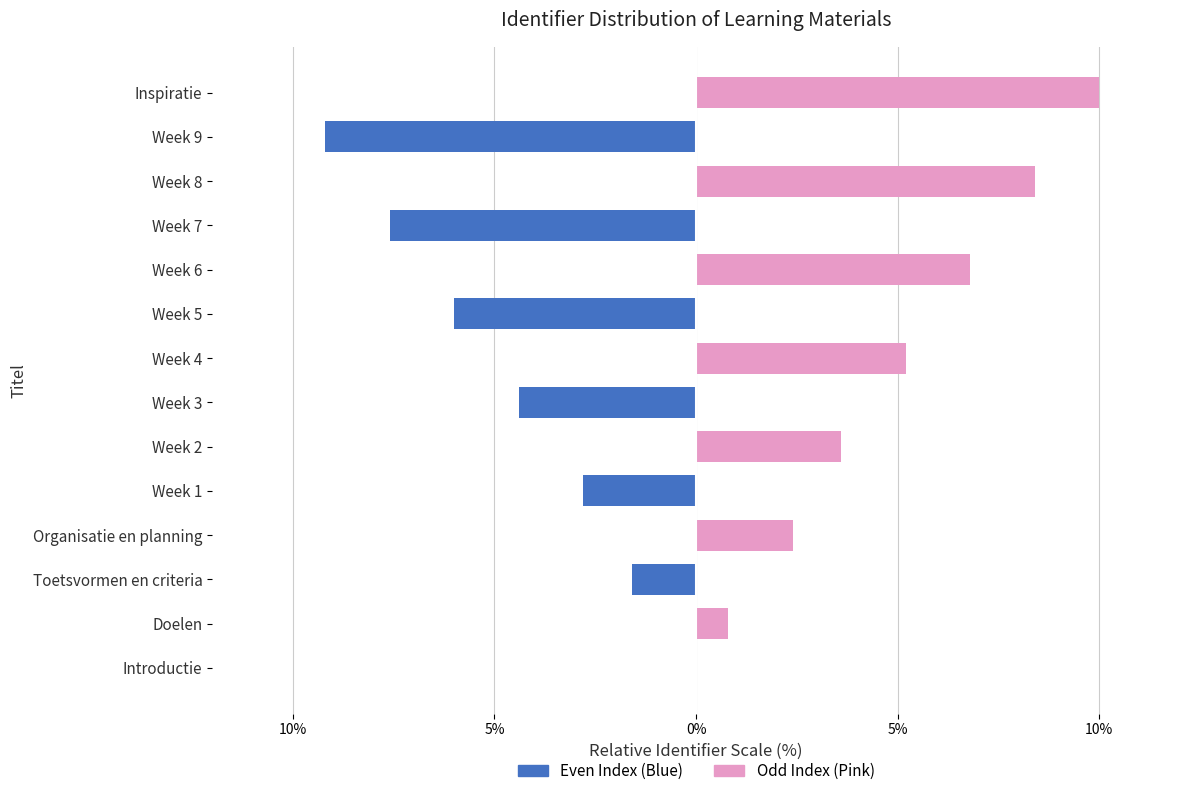

Reading left to right, list all the values displayed in this chart.

Even Index (Blue): 0.0	0.0	-1.6	0.0	-2.8	0.0	-4.4	0.0	-6.0	0.0	-7.6	0.0	-9.2	0.0
Odd Index (Pink): 0.0	0.8	0.0	2.4	0.0	3.6	0.0	5.2	0.0	6.8	0.0	8.4	0.0	10.0